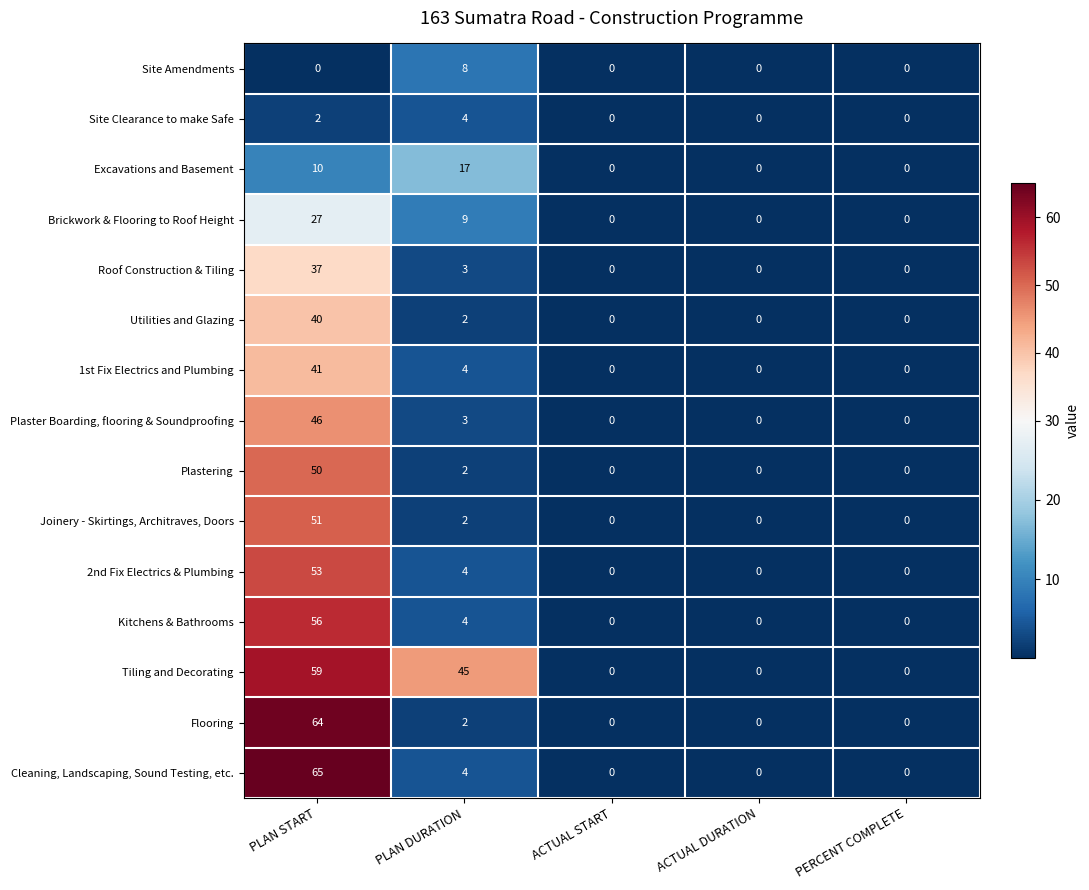

What is the difference between the second highest and second lowest values in the 1st Fix Electrics and Plumbing series?

4